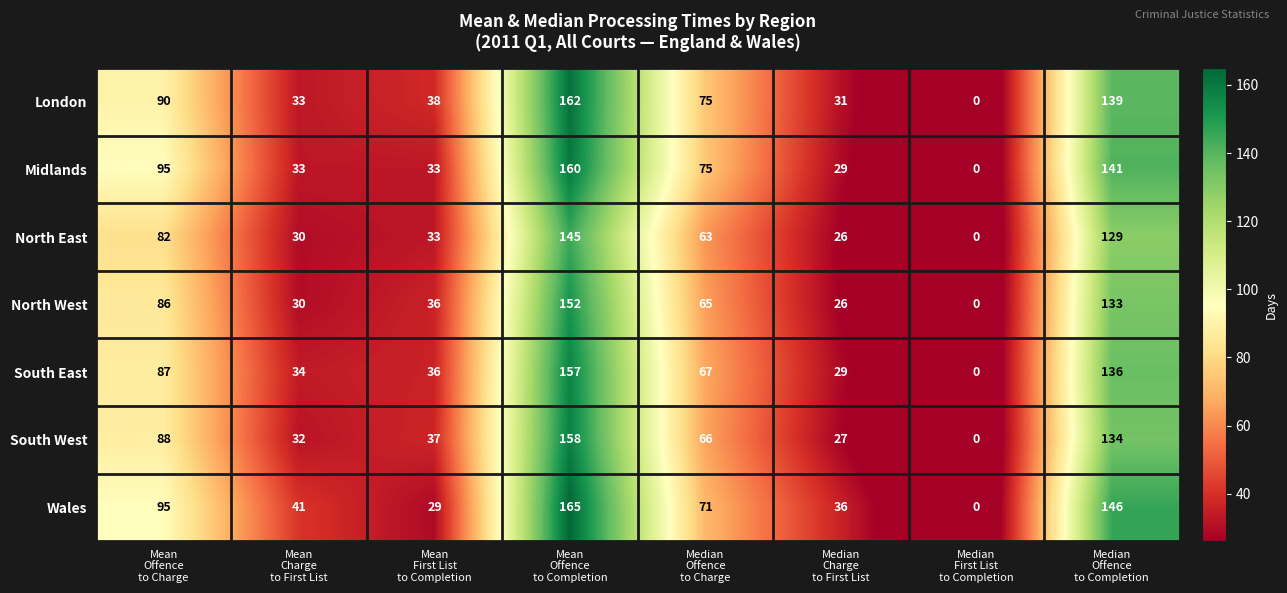

What is the sum of all Midlands values?

566